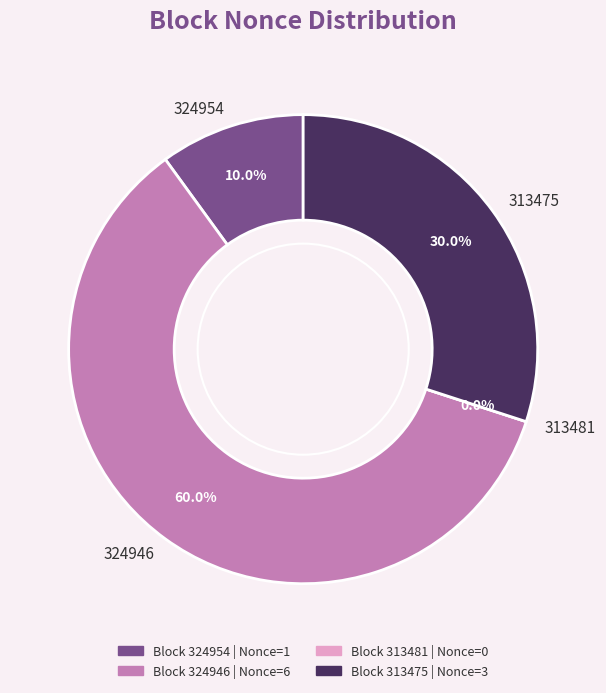

Rank the categories by value from lowest to highest.

313481, 324954, 313475, 324946